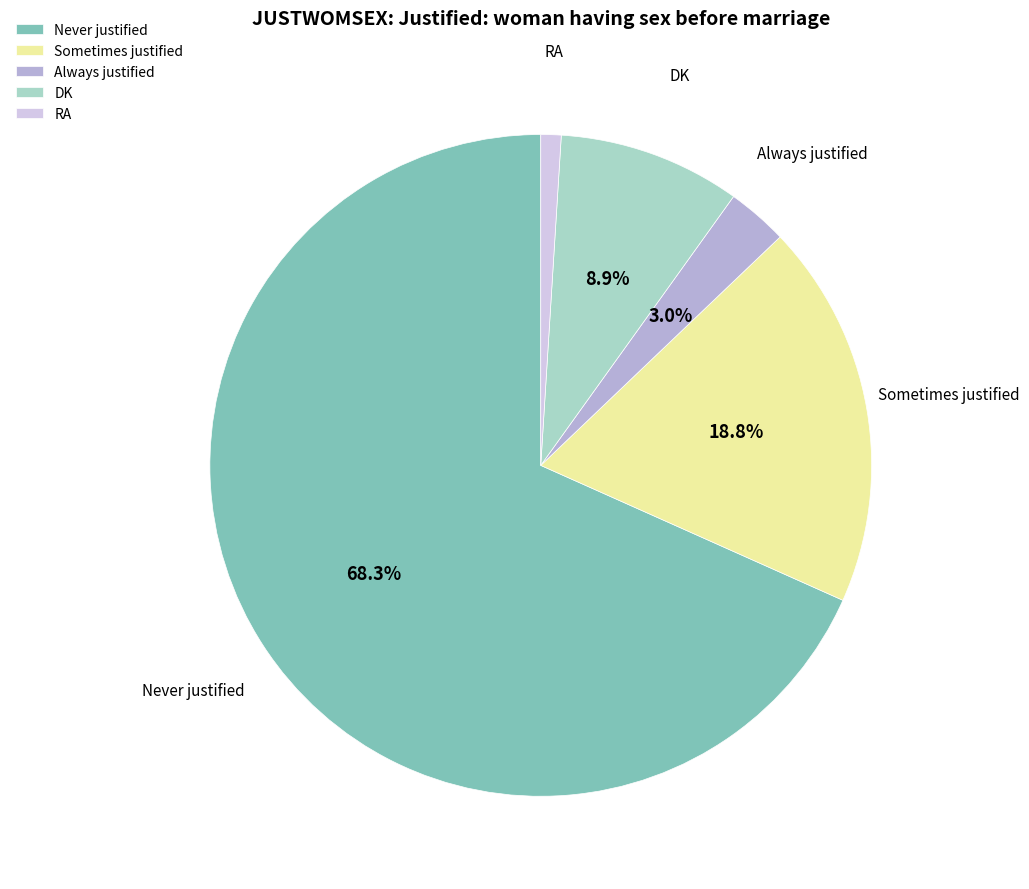

Is there any slice that represents more than half of the pie?

Yes